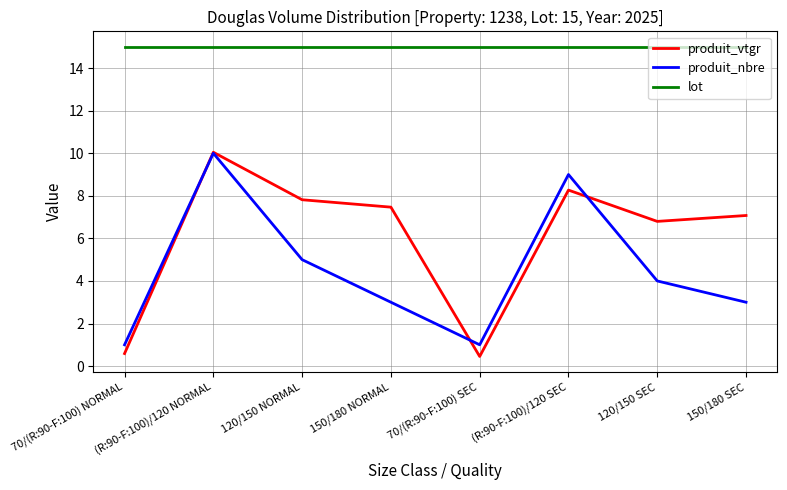

Between 120/150 NORMAL and 150/180 NORMAL, which series saw the biggest shift?

produit_nbre